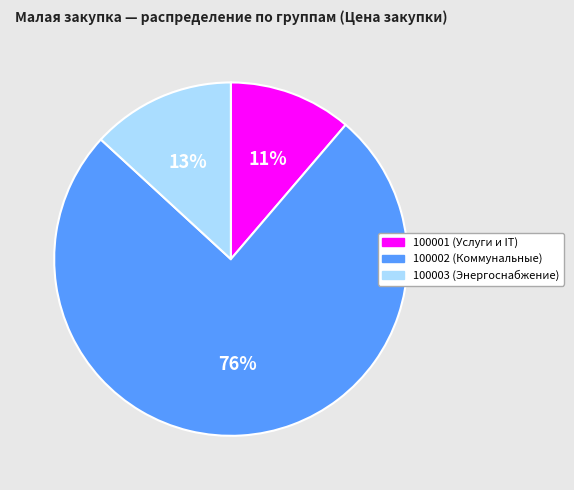

Does any single category account for the majority?

Yes